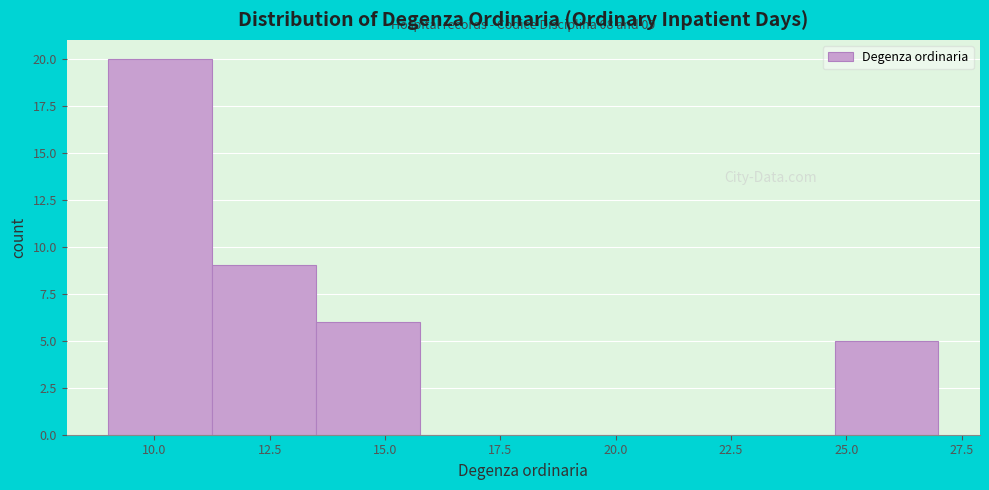

Which range on the x-axis has the tallest bar?

9.00 to 11.25